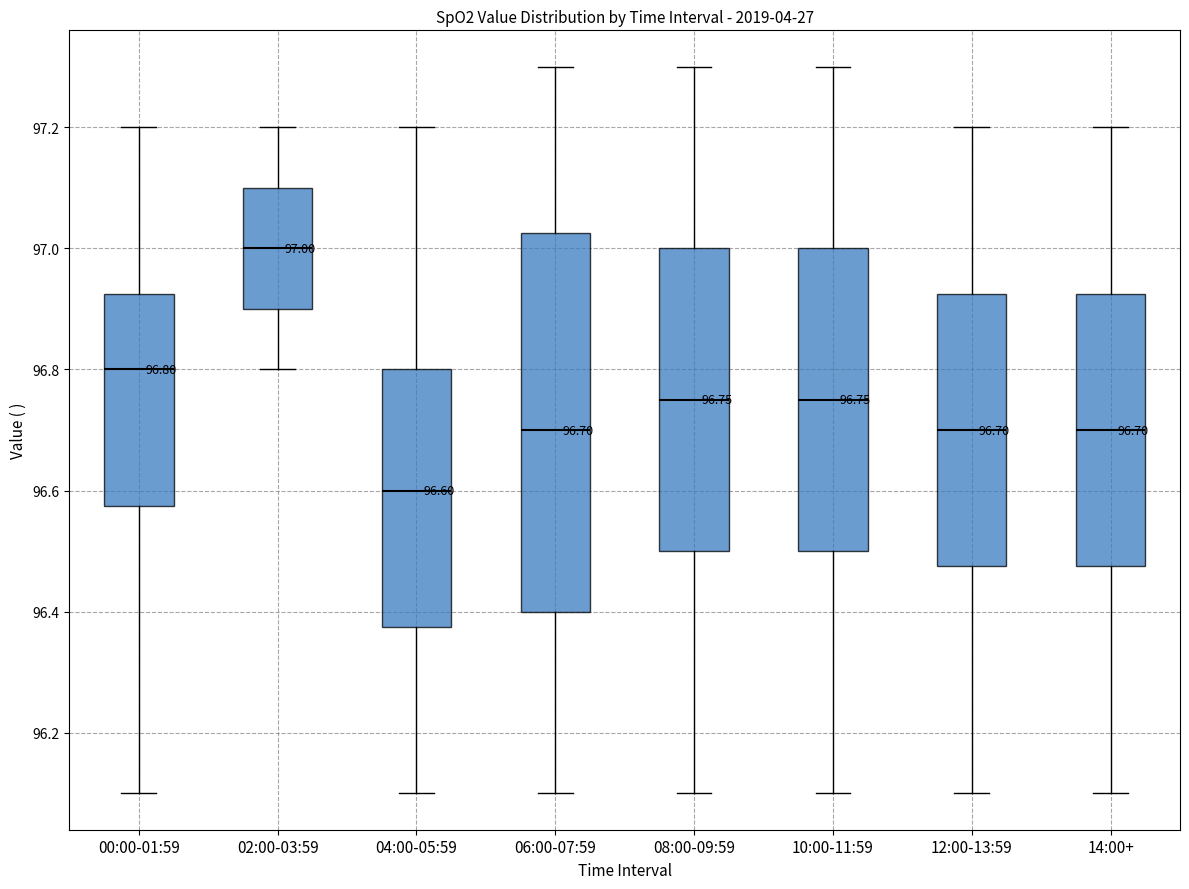

Which box's median line is the lowest?

04:00-05:59